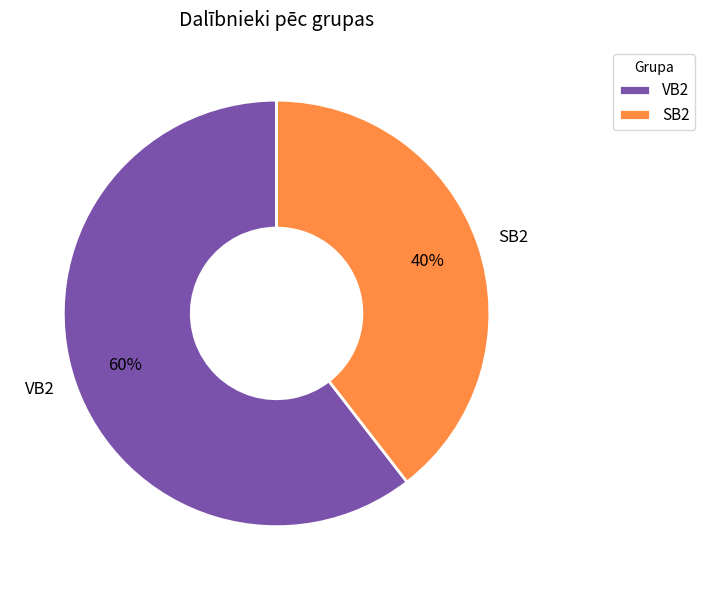

Is there any slice that represents more than half of the pie?

Yes